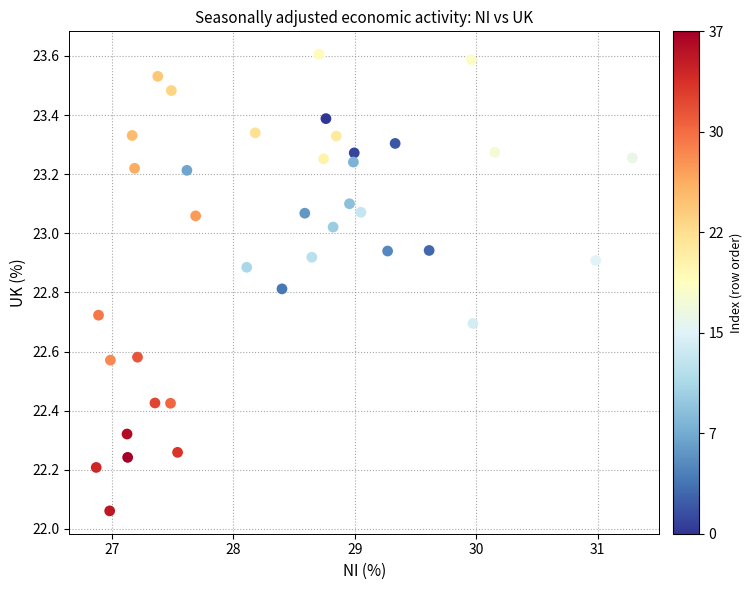

What is the range of Y values (max minus min)?

1.5